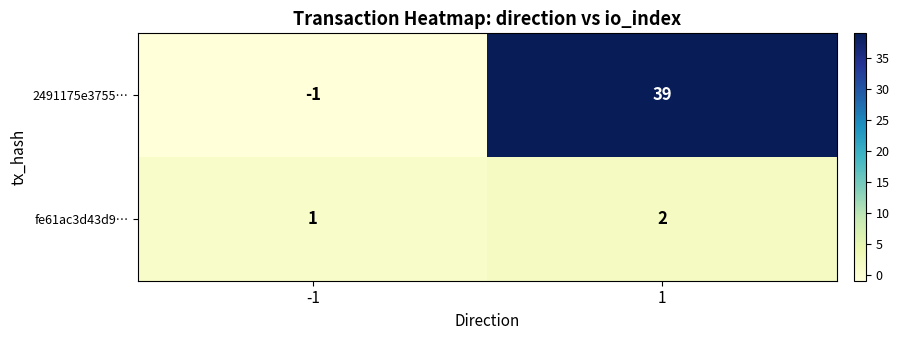

Which series has the widest spread of values?

2491175e3755…